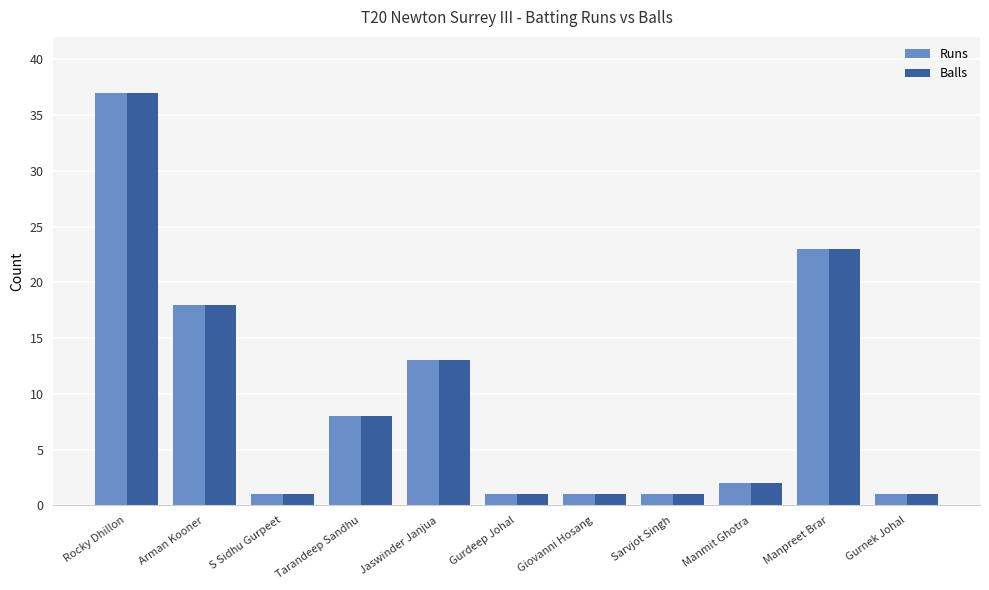

The value of Runs at Tarandeep Sandhu is 3. True or false?

False